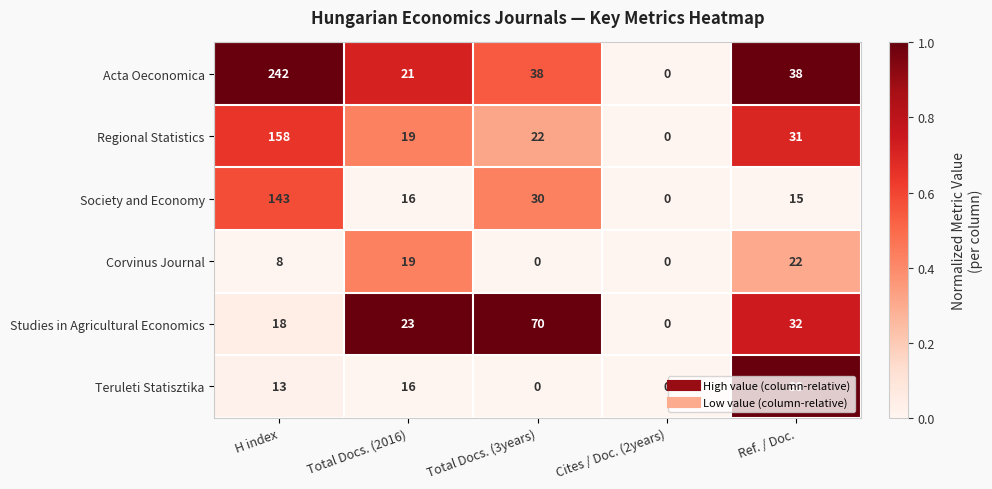

List the series in order of their peak value, lowest first.

Corvinus Journal, Teruleti Statisztika, Studies in Agricultural Economics, Society and Economy, Regional Statistics, Acta Oeconomica